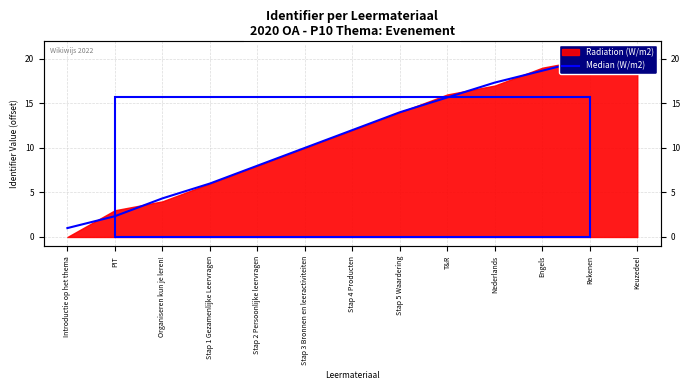

Reading left to right, what are all the values shown in this chart?

Introductie op het thema=1.0	PIT=2.3	Organiseren kun je leren!=4.3	Stap 1 Gezamenlijke Leervragen=6.0	Stap 2 Persoonlijke leervragen=8.0	Stap 3 Bronnen en leeractiviteiten=10.0	Stap 4 Producten=12.0	Stap 5 Waardering=14.0	T&R=15.7	Nederlands=17.3	Engels=18.7	Rekenen=20.0	Keuzedeel=20.7